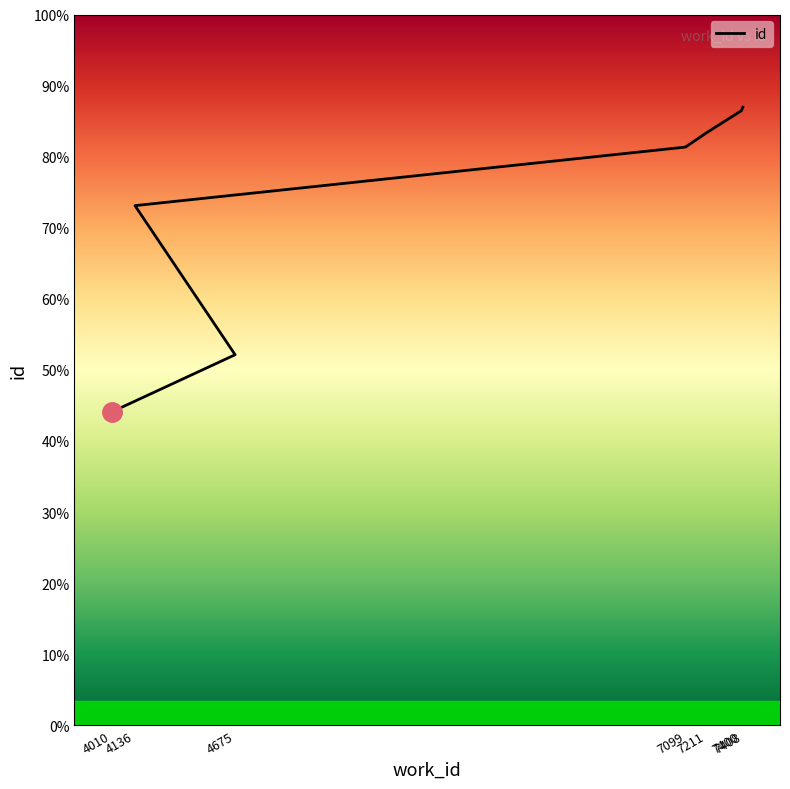

What is the difference between the second highest and second lowest values?

8104